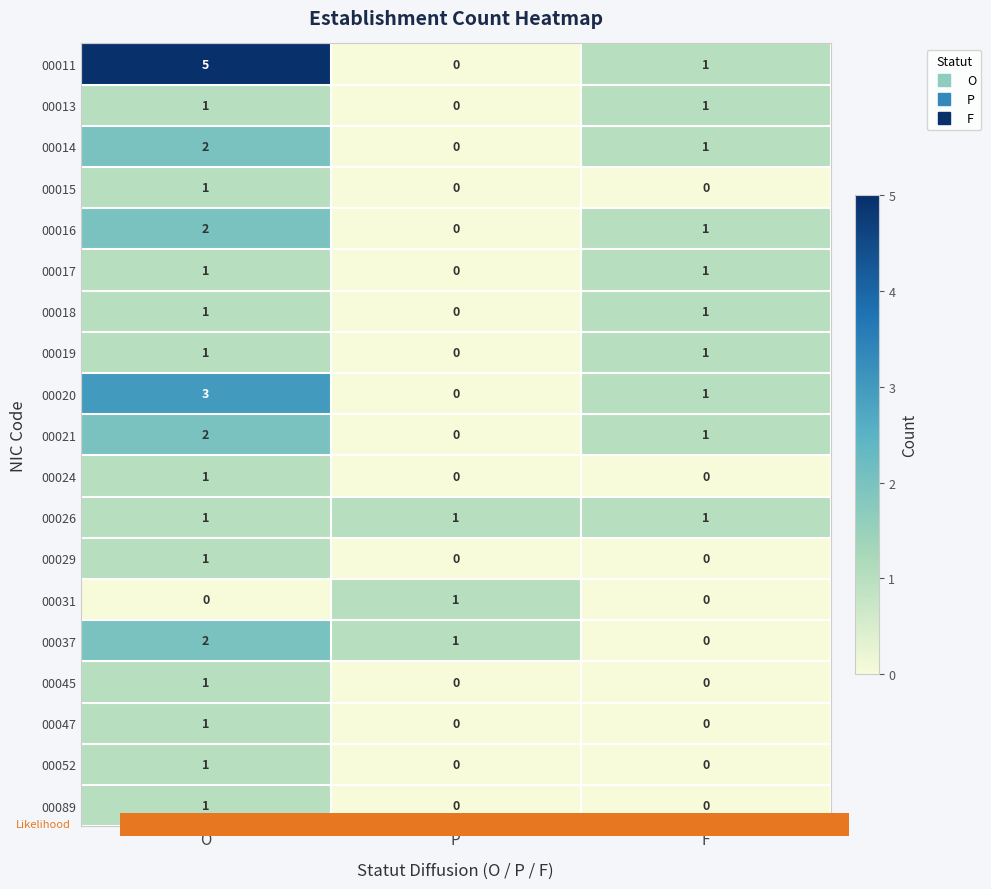

Which series has the largest total across all categories?

00011